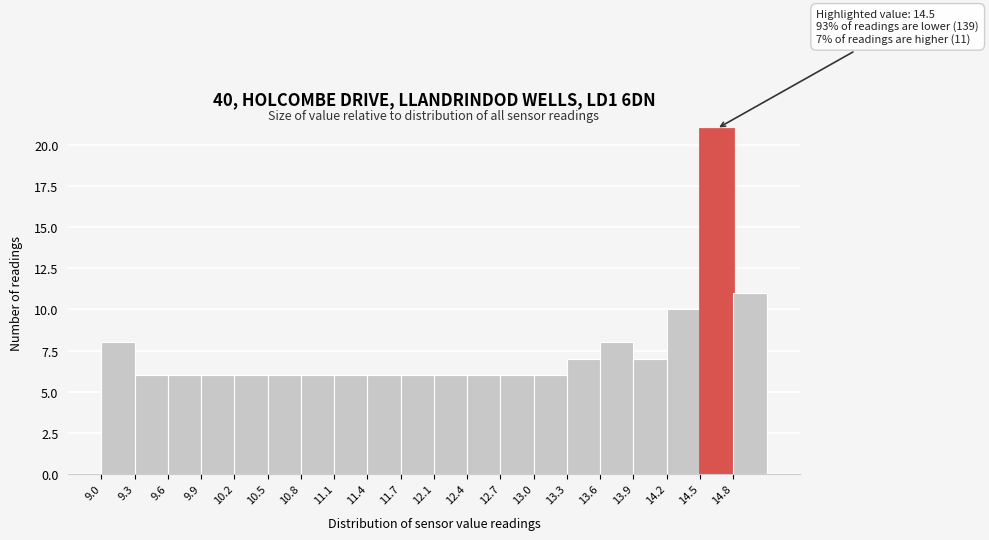

Over which range of the x-axis is the bar tallest?

14.490 to 14.795